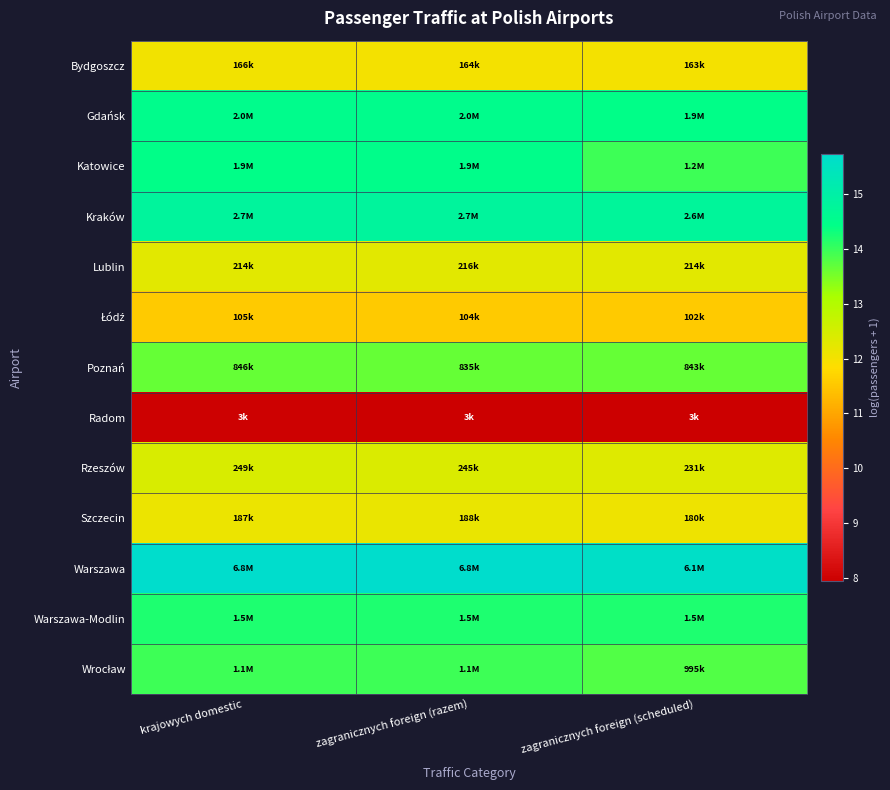

How many distinct data groups are displayed?

13